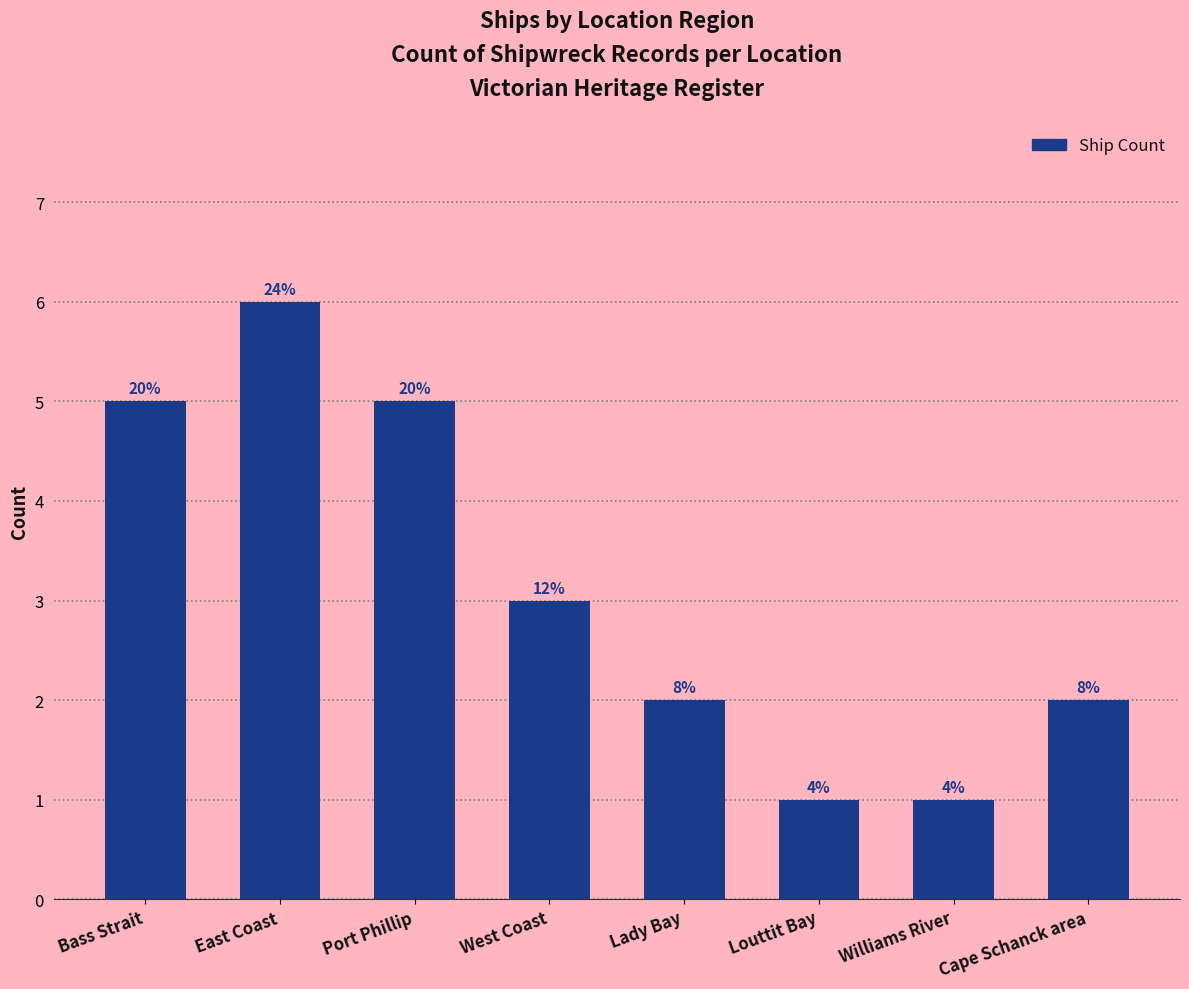

How many bars are there in total?

8